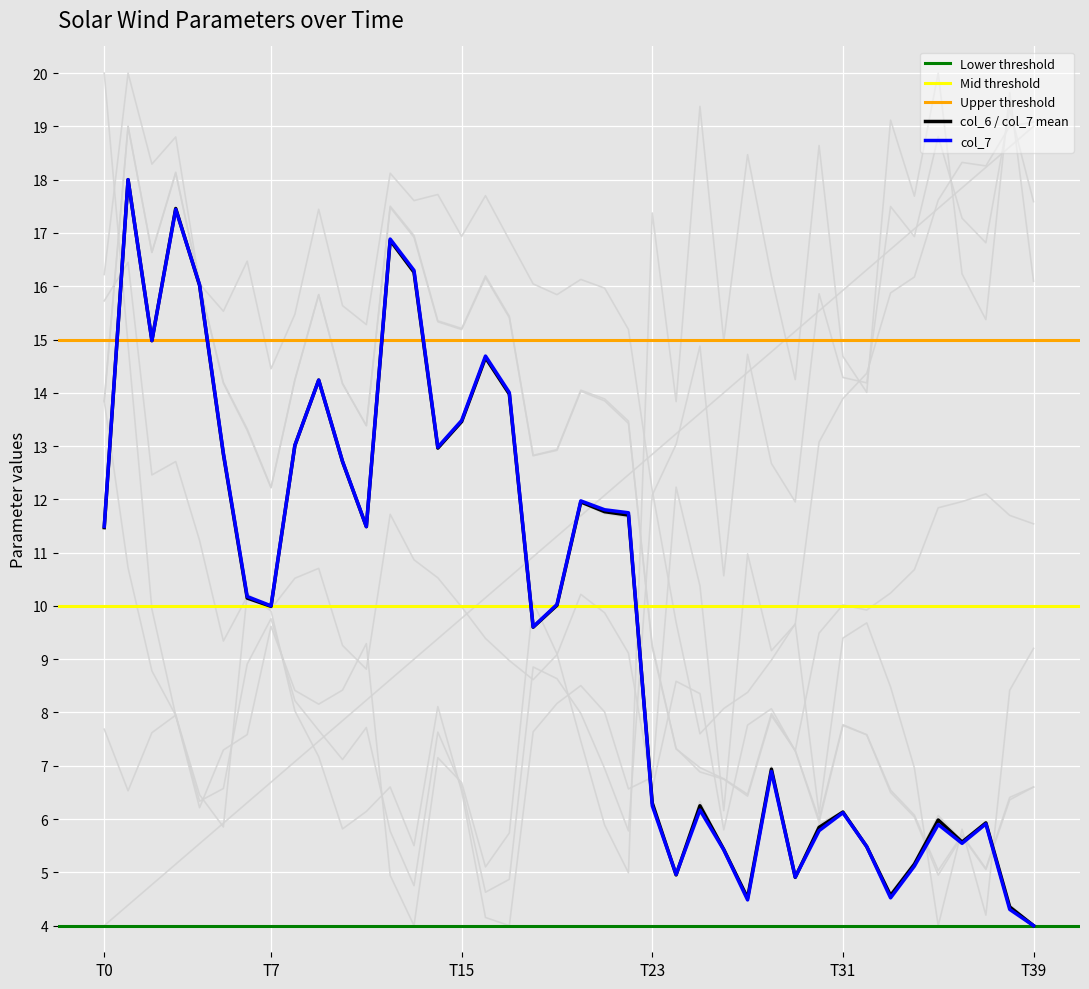

At 17, list the series in order from smallest to largest.

col_5, col_9, col_3, col_6, col_7, col_8